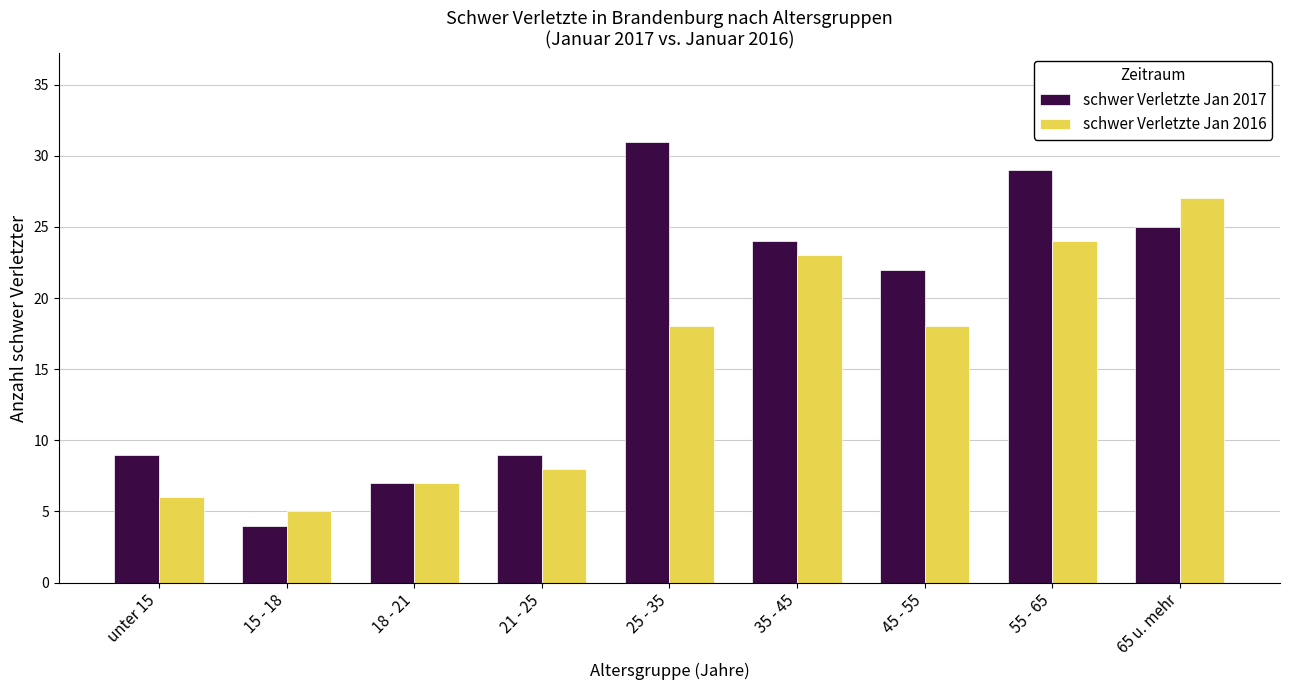

What is the sum of all schwer Verletzte Jan 2016 values?

136